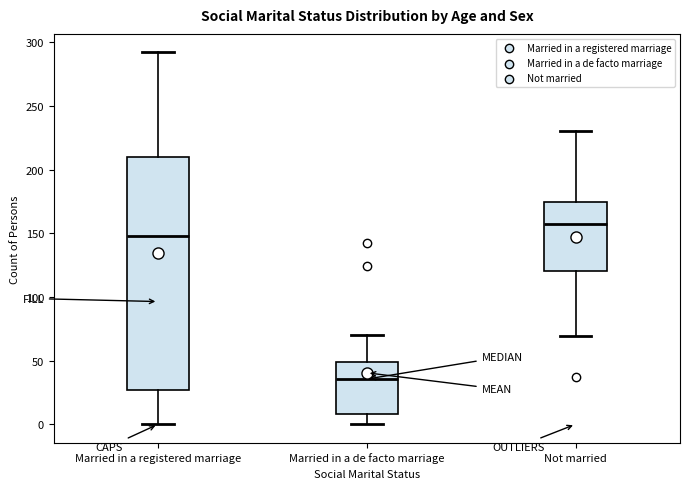

Comparing the boxes themselves (not the whiskers), which one is the tallest?

Married in a registered marriage